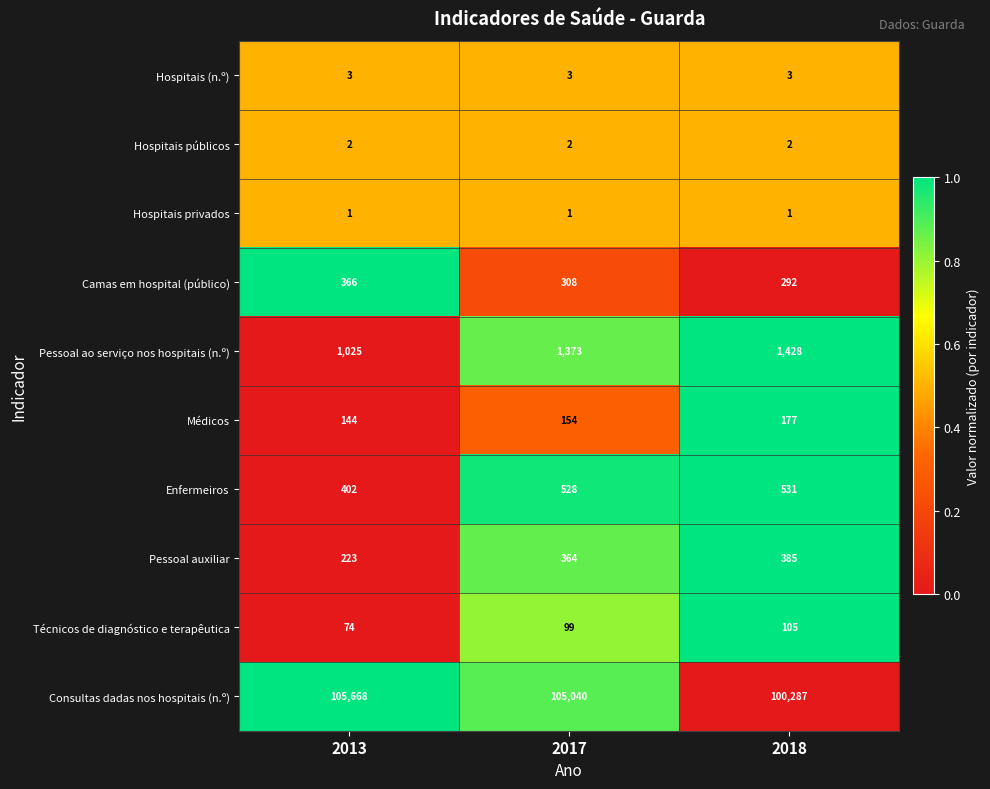

Between 2013 and 2018, which series saw the biggest shift?

Consultas dadas nos hospitais (n.º)